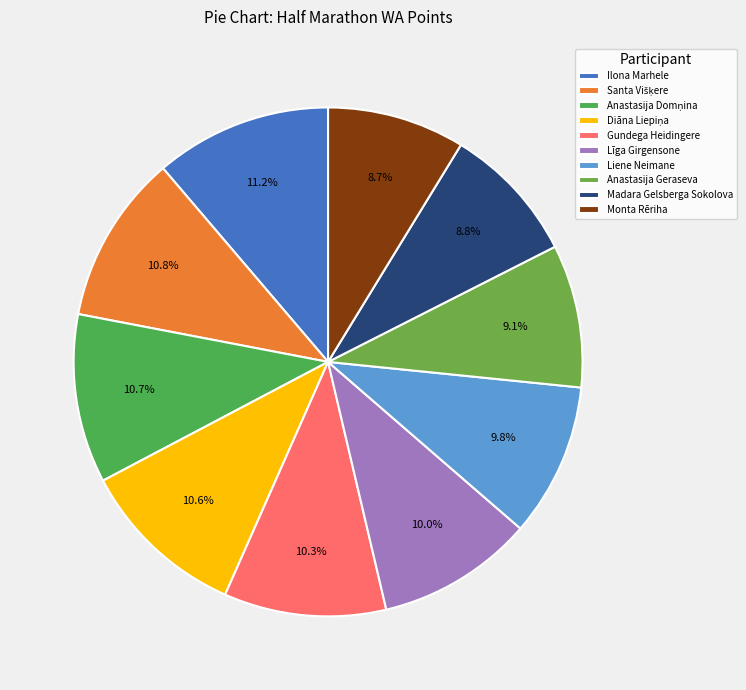

To the nearest percent, what is the difference between the largest and smallest slice percentages?

2%